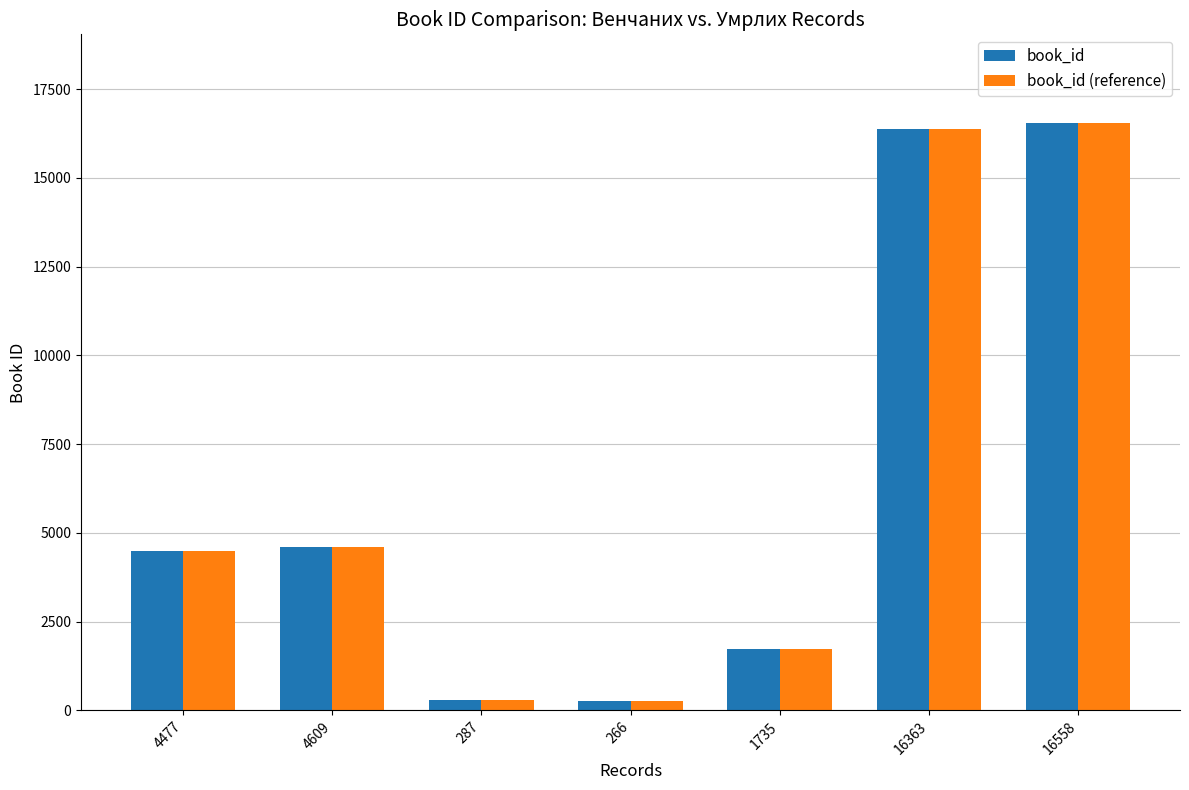

What is the sum of all book_id values?

44295